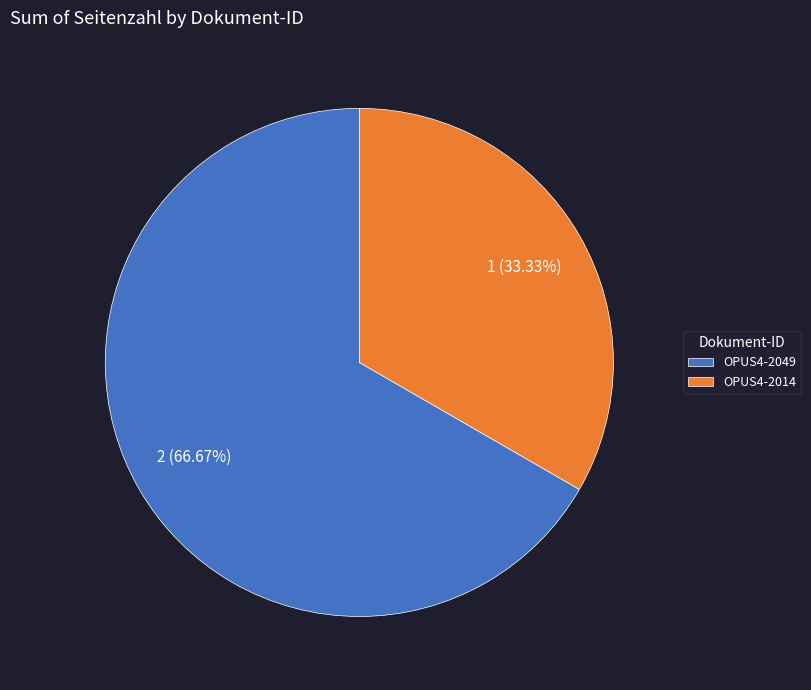

To the nearest percent, what is the difference between the OPUS4-2014 and OPUS4-2049 slice percentages?

33%